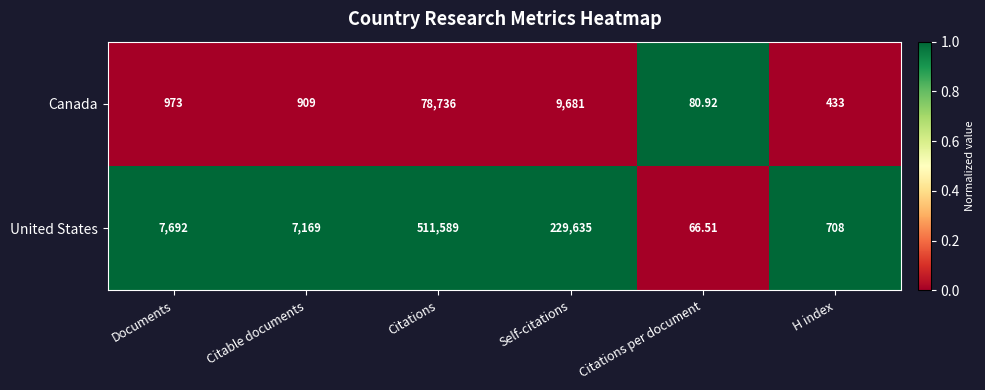

At which category does the chart reach its minimum across all series?

Citations per document